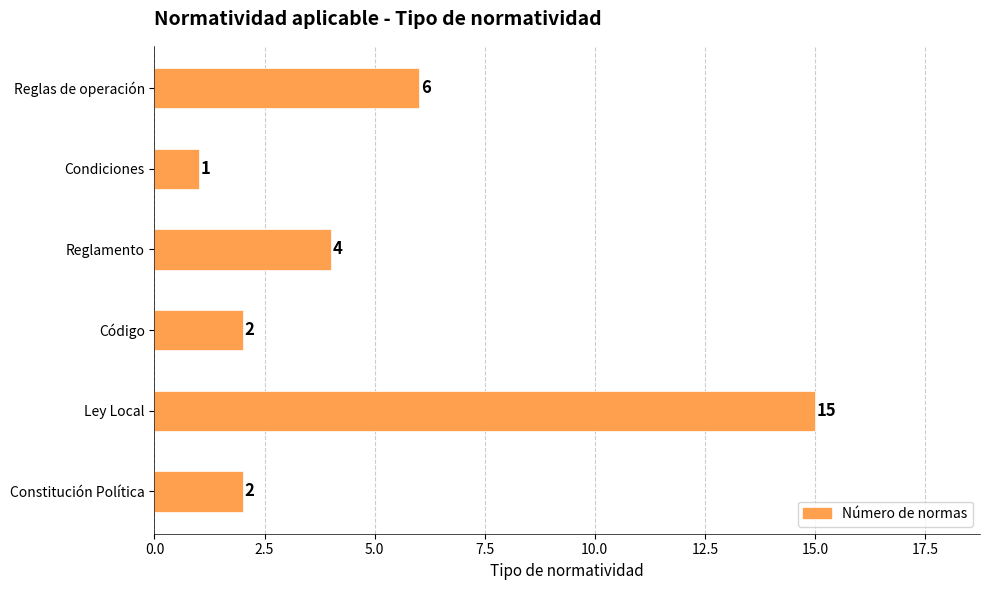

Which category has the highest value across all series?

Ley Local